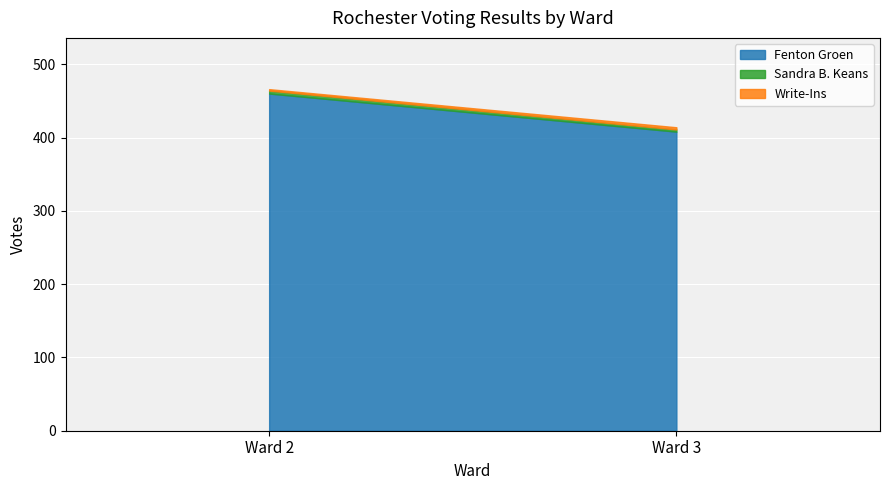

What is the value of the Write-Ins point at the 2nd from the left?

3